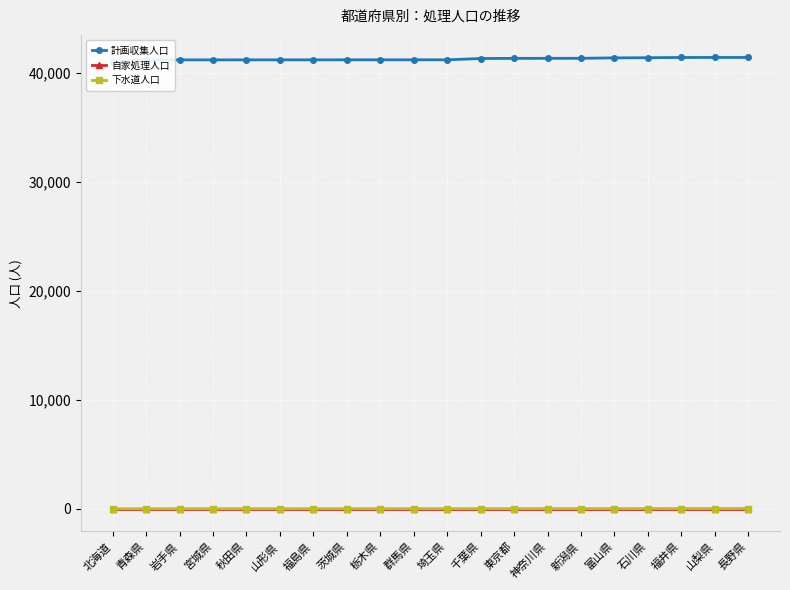

True or false: 計画収集人口 and 下水道人口 intersect in this chart.

False